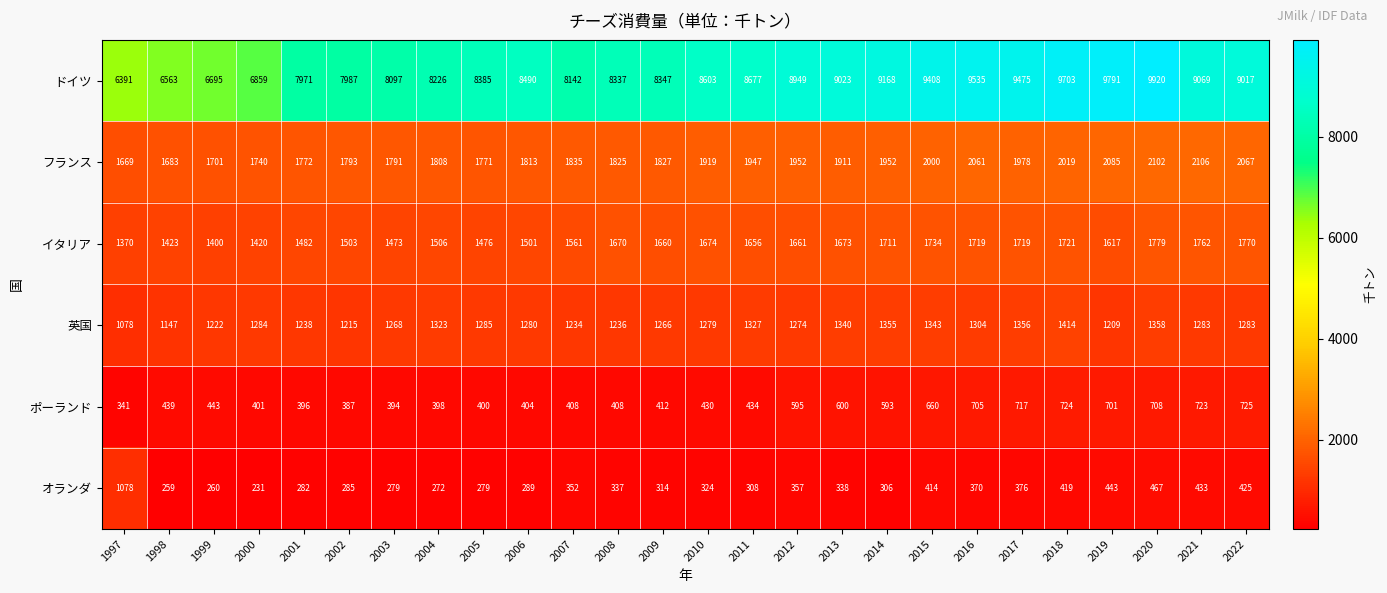

What is the approximate value of ポーランド at 2010?

430